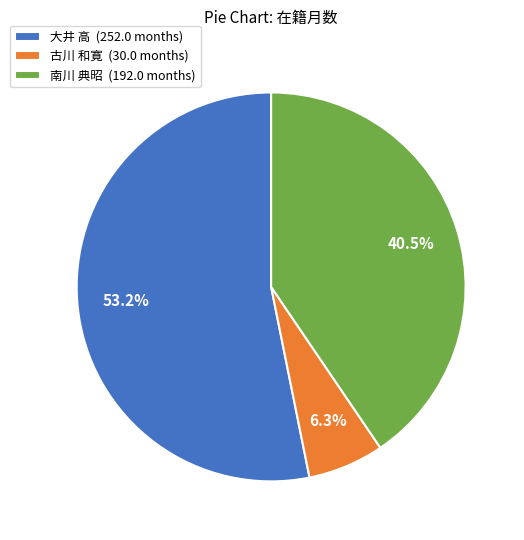

How many segments does this pie chart have?

3